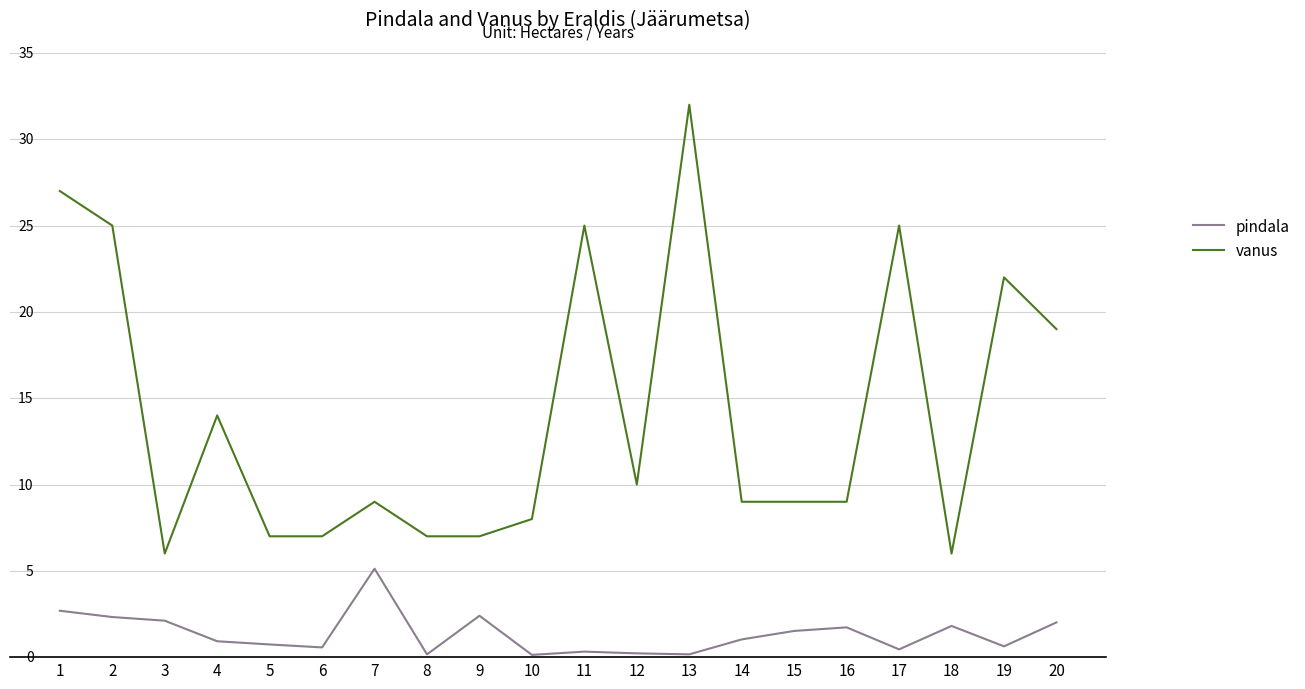

True or false: pindala and vanus intersect in this chart.

False